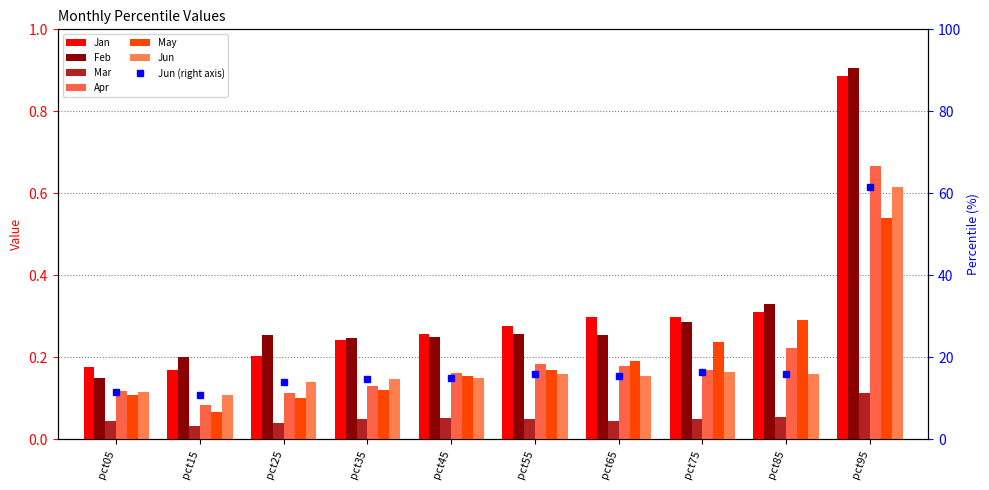

List the labels in order of Mar value, smallest first.

pct15, pct25, pct65, pct05, pct75, pct35, pct55, pct45, pct85, pct95